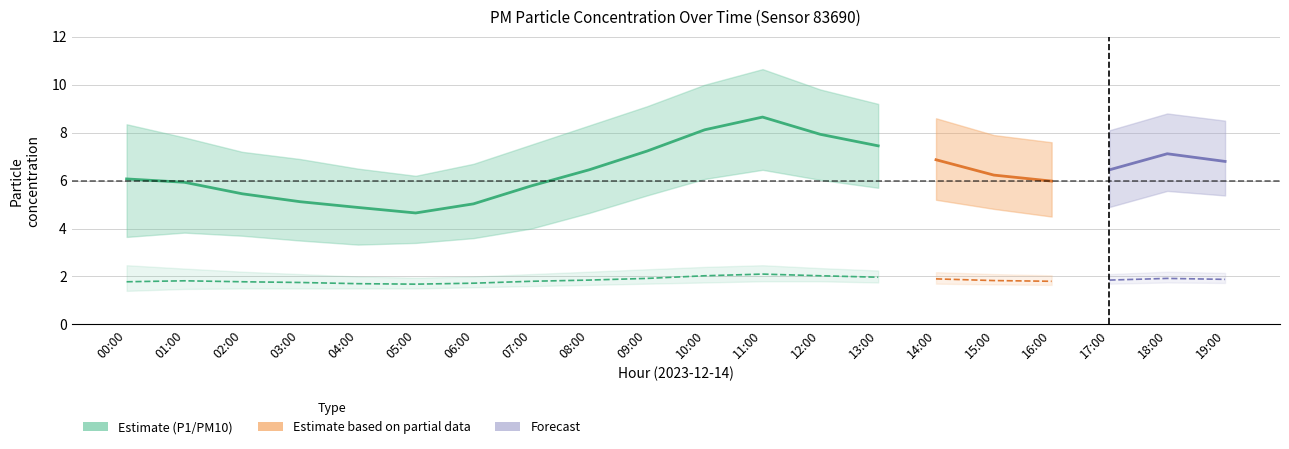

Reading left to right, extract all data points from this chart.

P1: 6.1	5.9	5.5	5.1	4.9	4.7	5.0	5.8	6.5	7.2	8.1	8.7	7.9	7.5	6.9	6.2	6.0	6.5	7.1	6.8
P1_upper: 8.3	7.8	7.2	6.9	6.5	6.2	6.7	7.5	8.3	9.1	10.0	10.7	9.8	9.2	8.6	7.9	7.6	8.1	8.8	8.5
P1_lower: 3.6	3.8	3.7	3.5	3.3	3.4	3.6	4.0	4.7	5.4	6.1	6.5	6.0	5.7	5.2	4.8	4.5	4.9	5.6	5.4
P2: 1.8	1.8	1.8	1.8	1.7	1.7	1.7	1.8	1.9	1.9	2.0	2.1	2.0	2.0	1.9	1.8	1.8	1.9	1.9	1.9
P2_upper: 2.5	2.3	2.2	2.1	2.0	1.9	2.0	2.1	2.2	2.3	2.4	2.5	2.4	2.2	2.2	2.1	2.0	2.1	2.2	2.1
P2_lower: 1.4	1.5	1.5	1.5	1.5	1.5	1.6	1.6	1.6	1.7	1.8	1.8	1.8	1.8	1.7	1.7	1.6	1.7	1.8	1.7